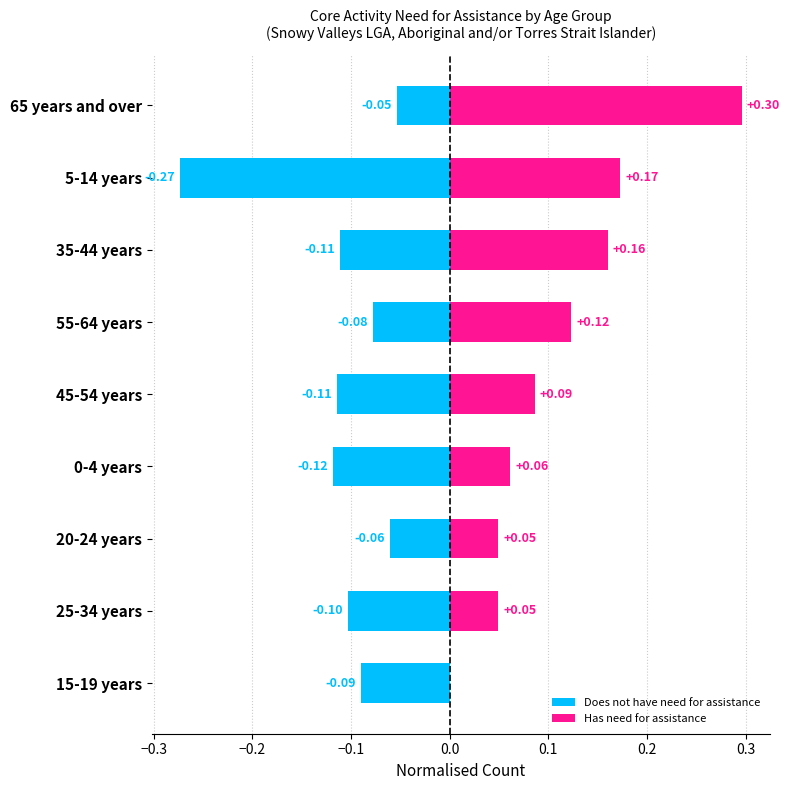

How many categories are shown in the chart?

9